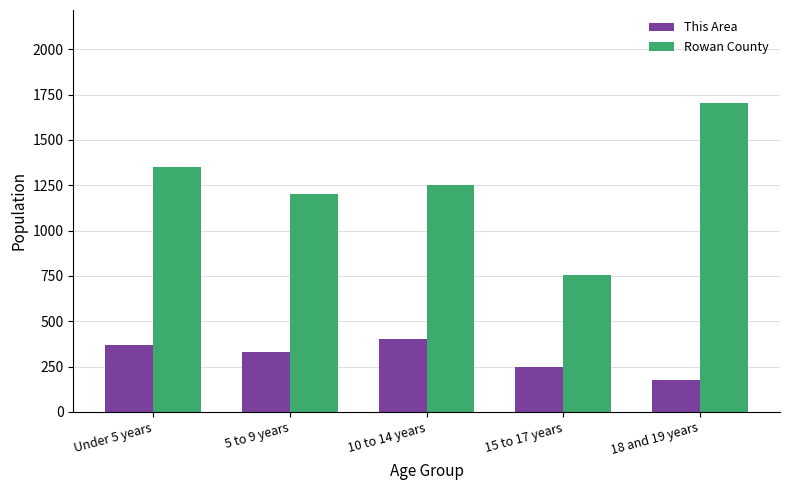

List the labels in order of Rowan County value, smallest first.

15 to 17 years, 5 to 9 years, 10 to 14 years, Under 5 years, 18 and 19 years